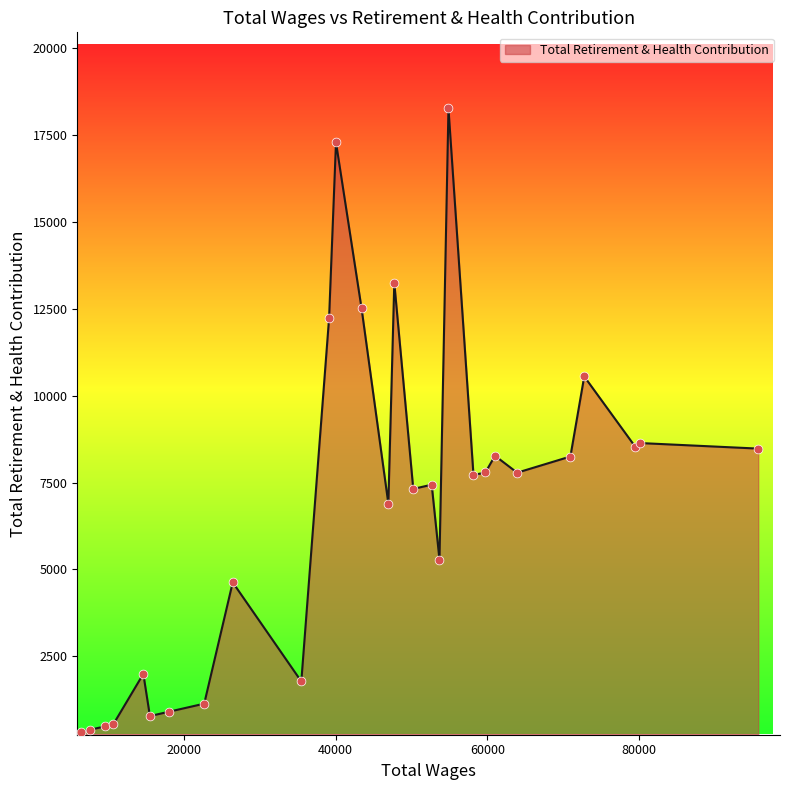

What is the greatest value displayed?

18266